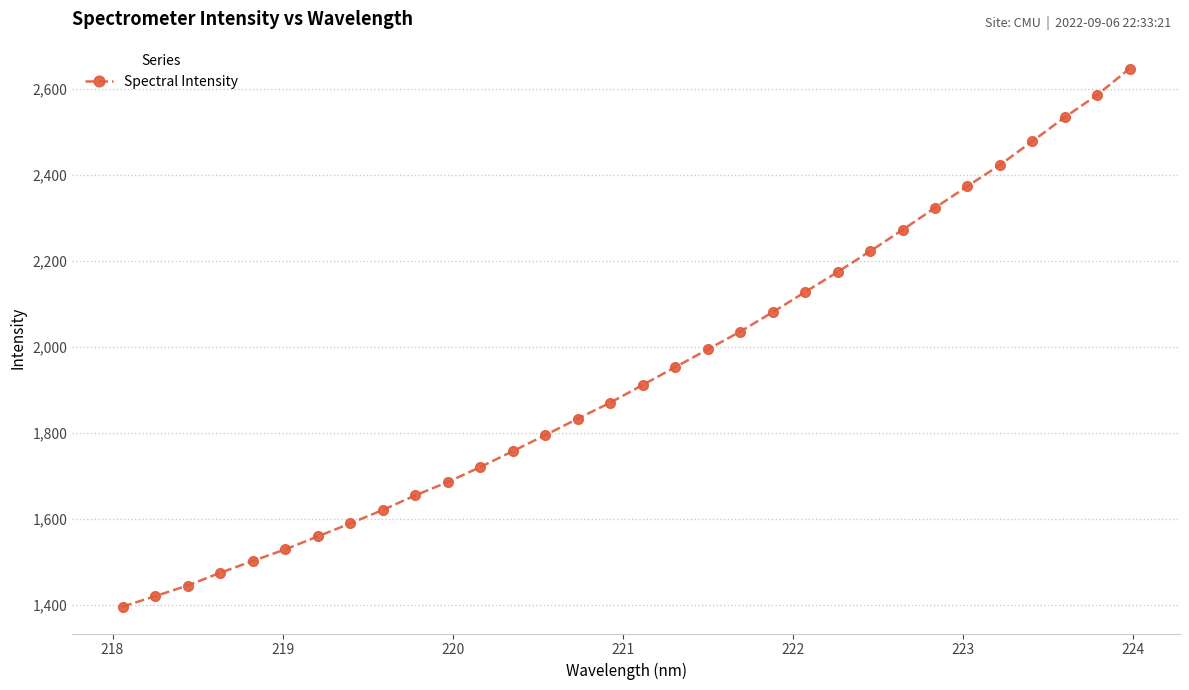

True or false: there are more than 2 points higher than both neighbors.

False